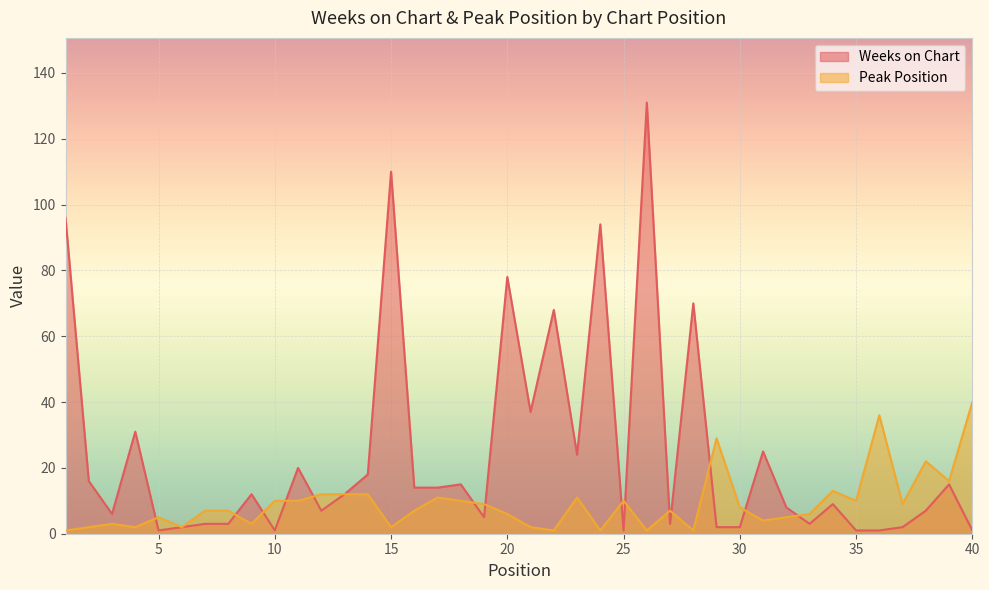

How many data points in Weeks on Chart are less than 12?

20